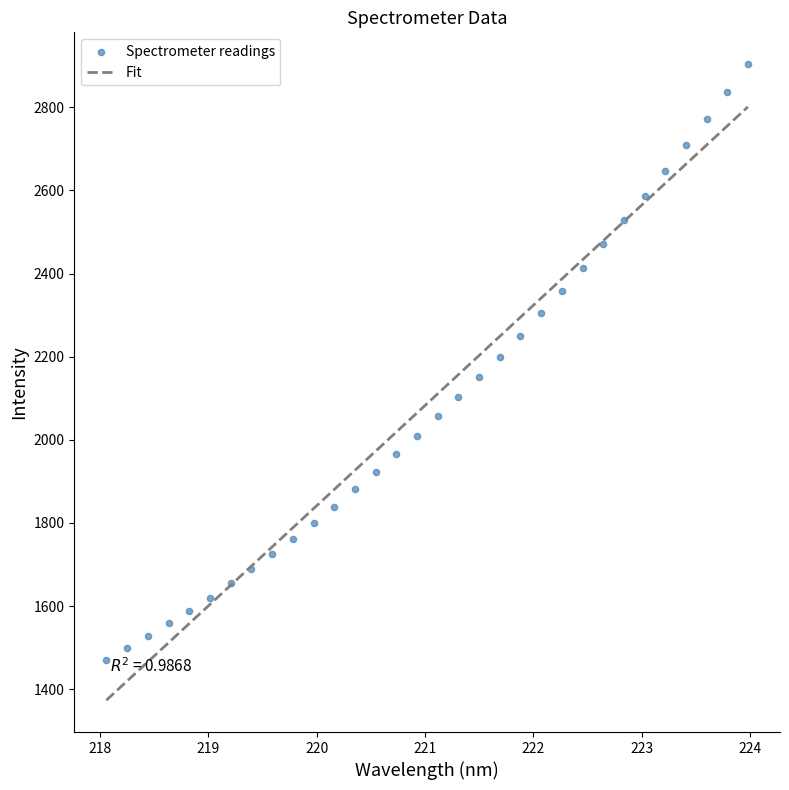

What is the range of X values (max minus min)?

5.9